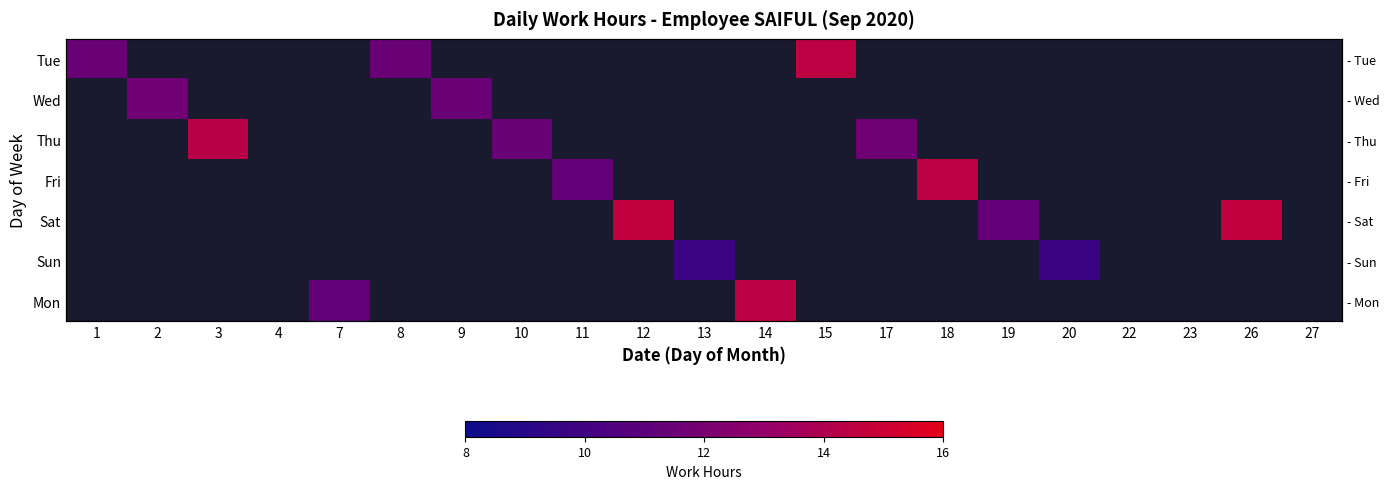

At which category is the sum across all series the highest?

12